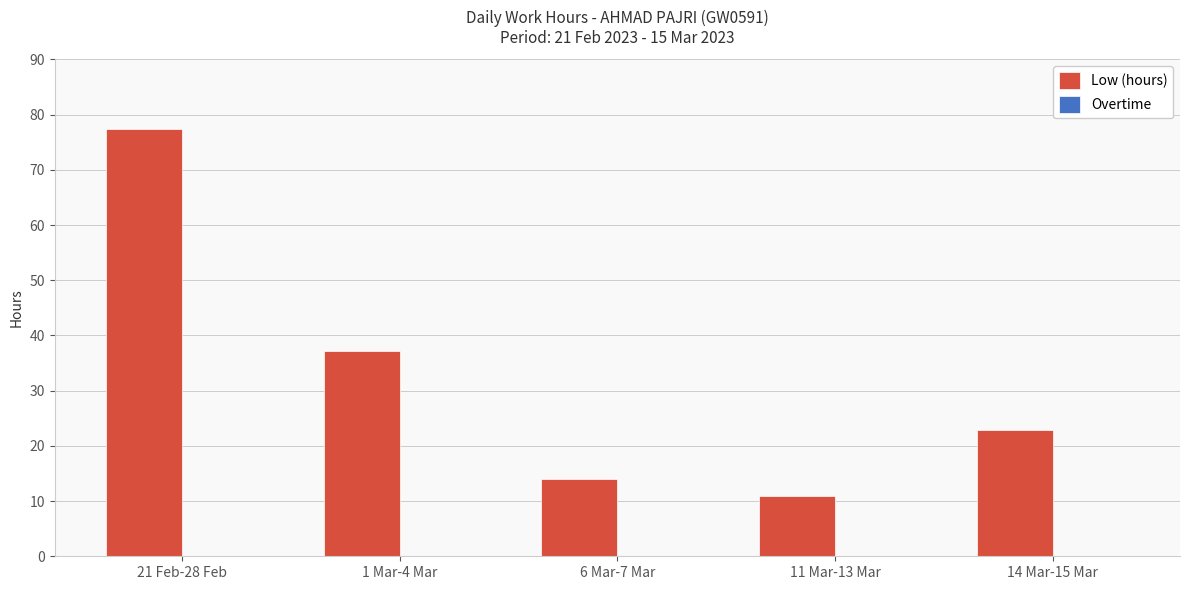

Is it true that the value at 21 Feb-28 Feb is 117.5?

False